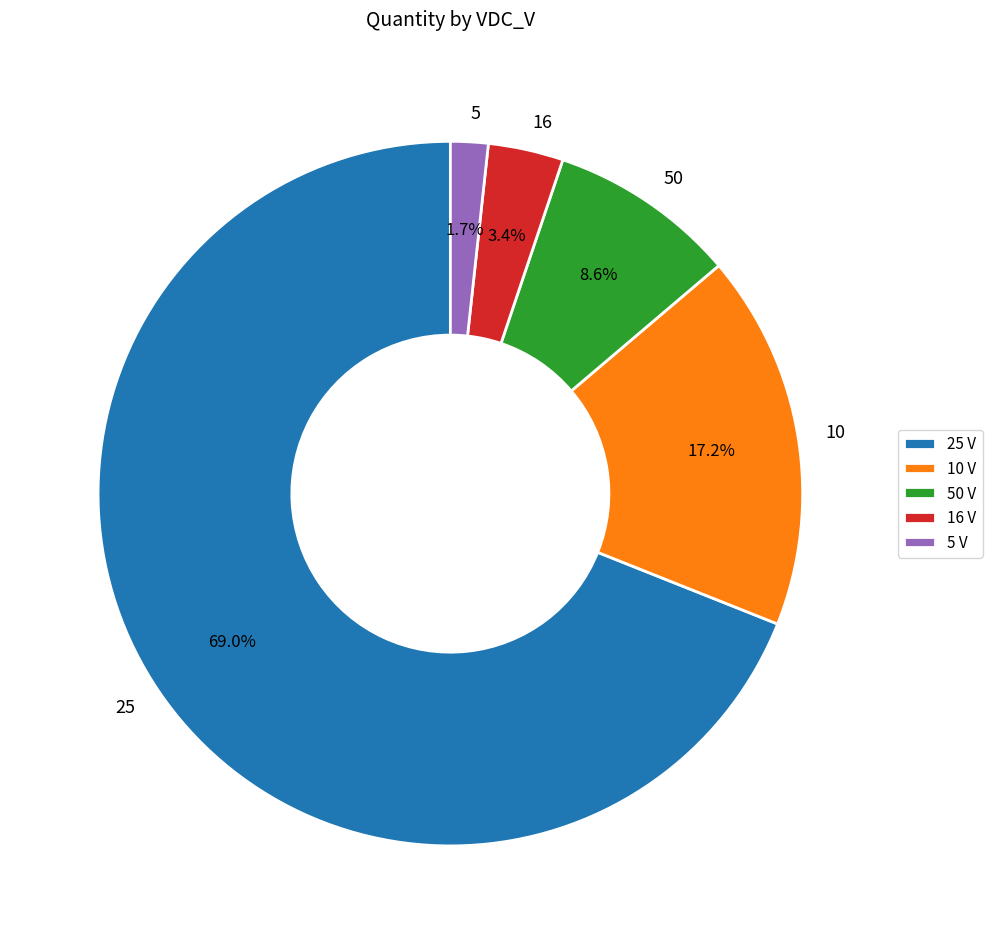

Combined, do 5 V and 10 V account for over 50%?

No